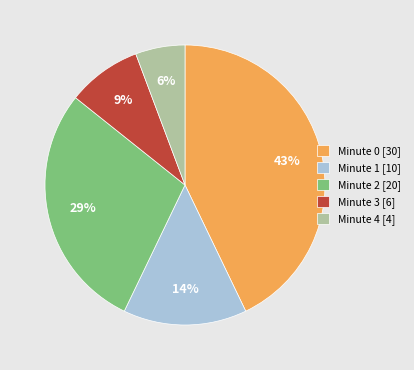

Approximately how many times larger is the value at Minute 4 [4] compared to Minute 1 [10]?

0.4